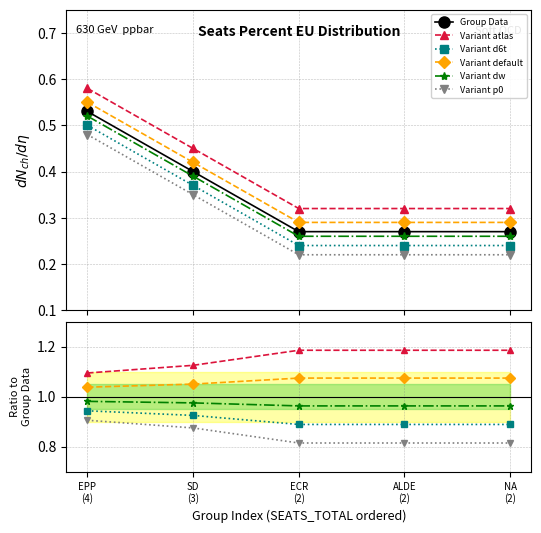

Which series changed the most between SD
(3) and NA
(2)?

Group Data